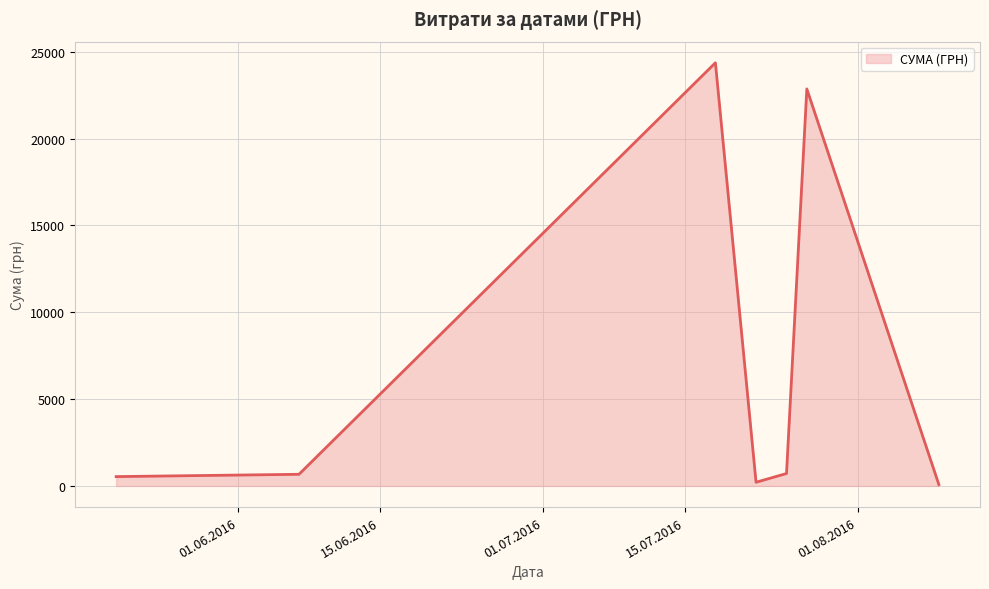

How many interior local peaks (higher than both neighbors) does the data have?

2